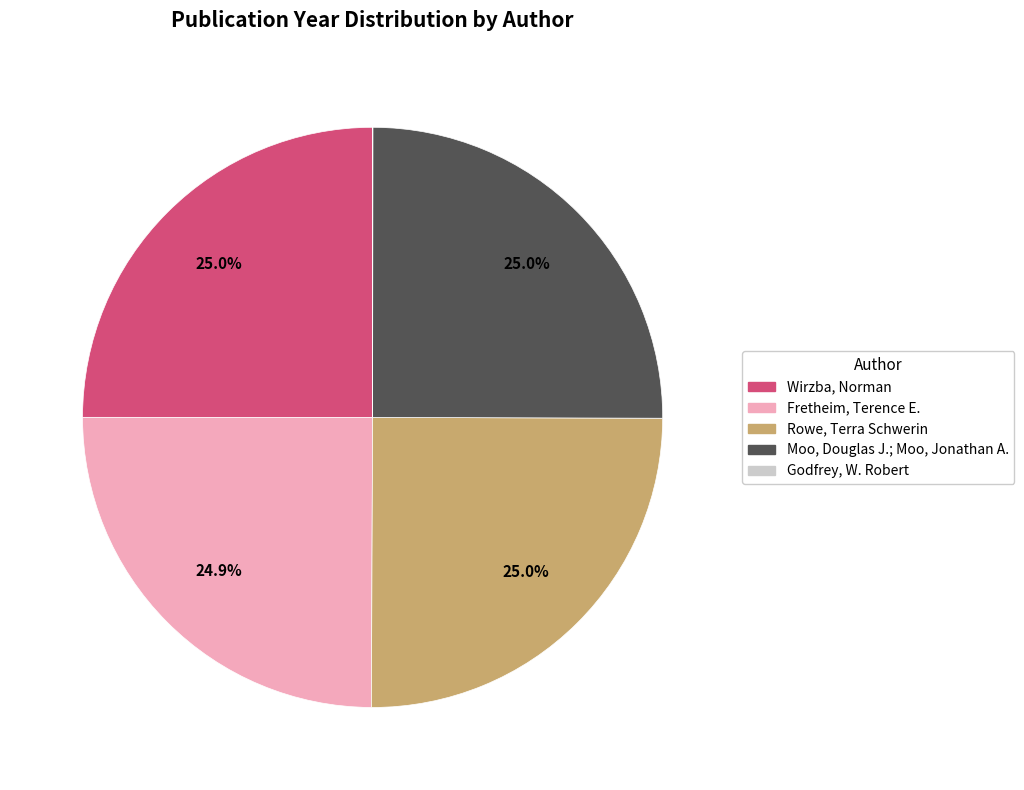

Does any single category account for the majority?

No